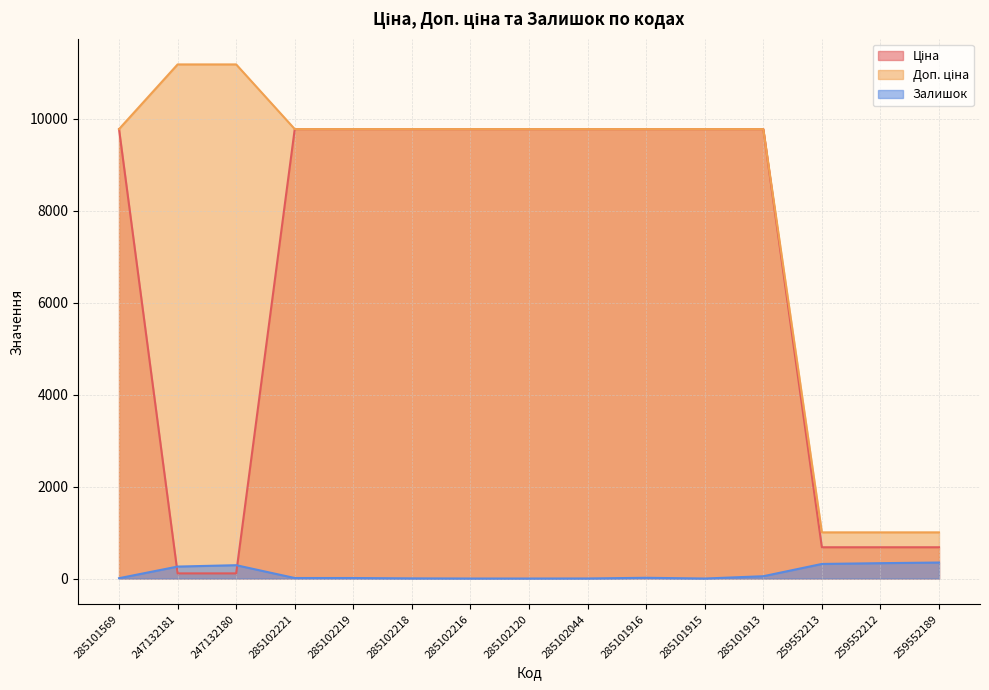

True or false: Залишок and Ціна cross at least once.

True